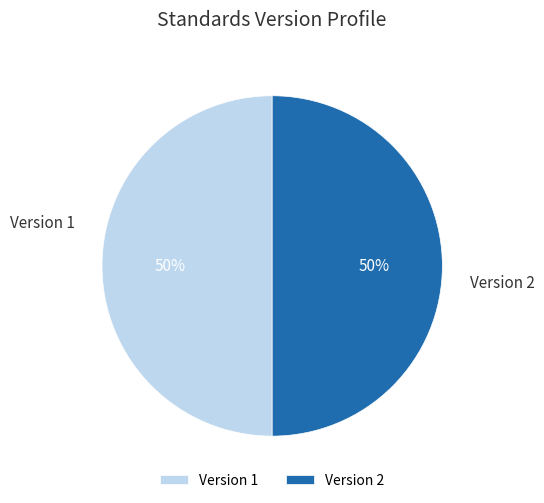

Do Version 1 and Version 2 together represent more than half of the pie?

Yes